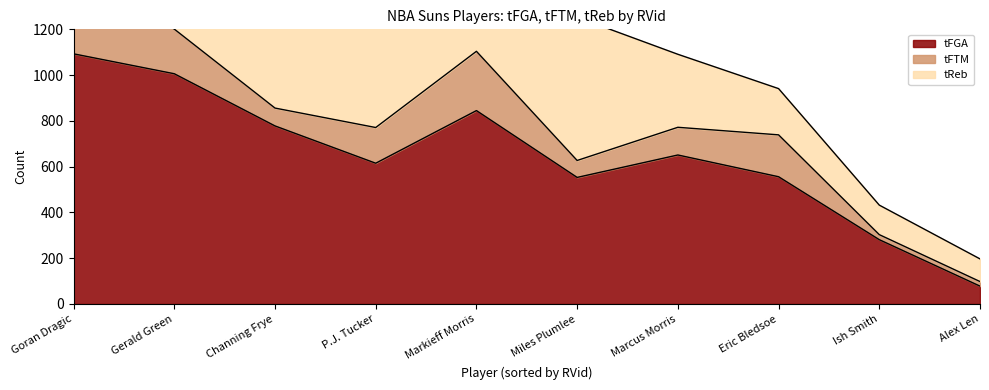

What is the total value across all series at Ish Smith?

432